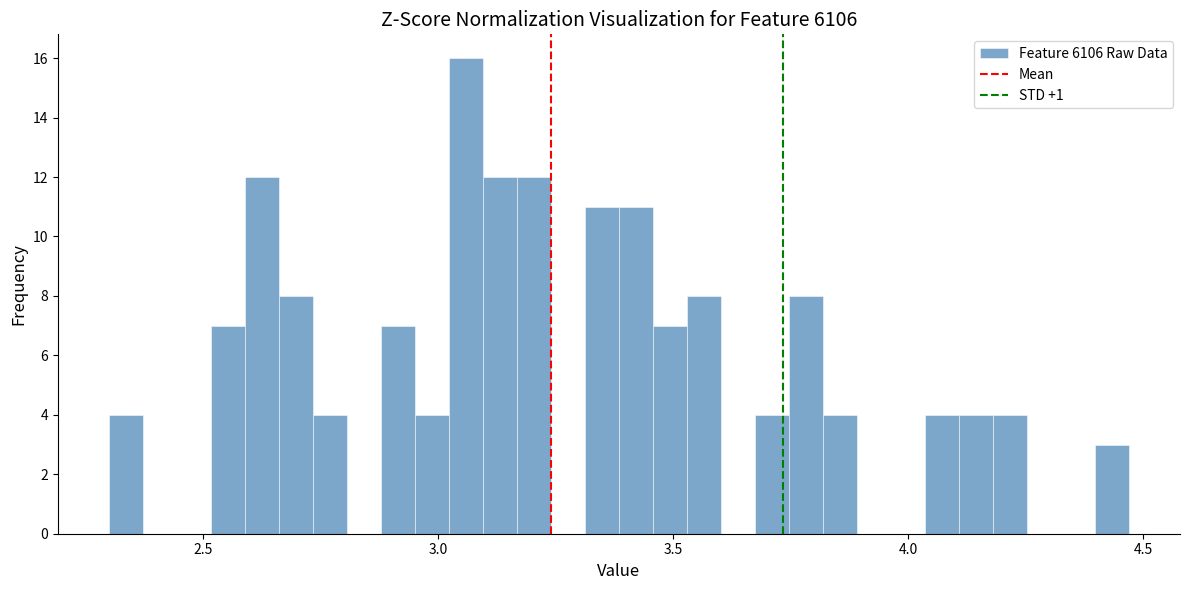

Around what value on the x-axis is the tallest bar? Give the approximate position of its centre, as read against the axis.

3.05